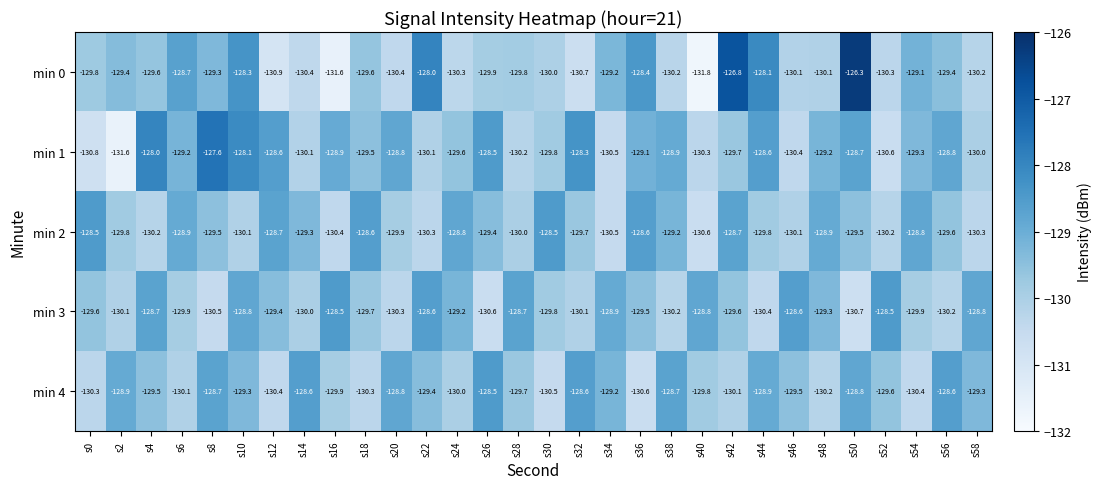

What is the greatest value displayed?

-126.3